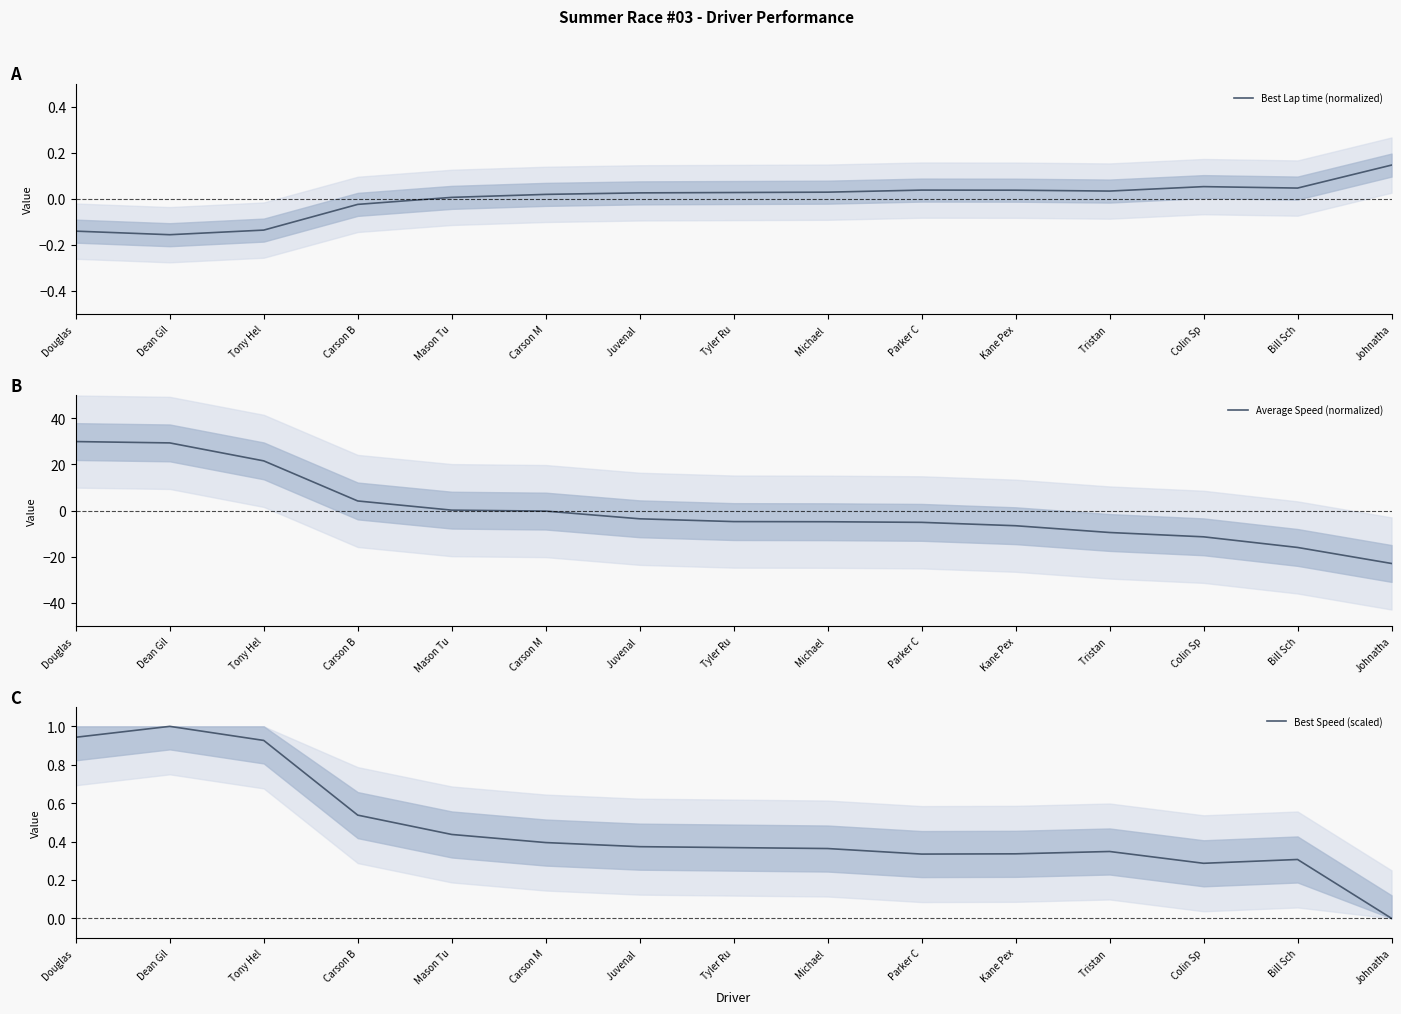

How many times do Average Speed (normalized) and Best Speed (scaled) cross each other?

1